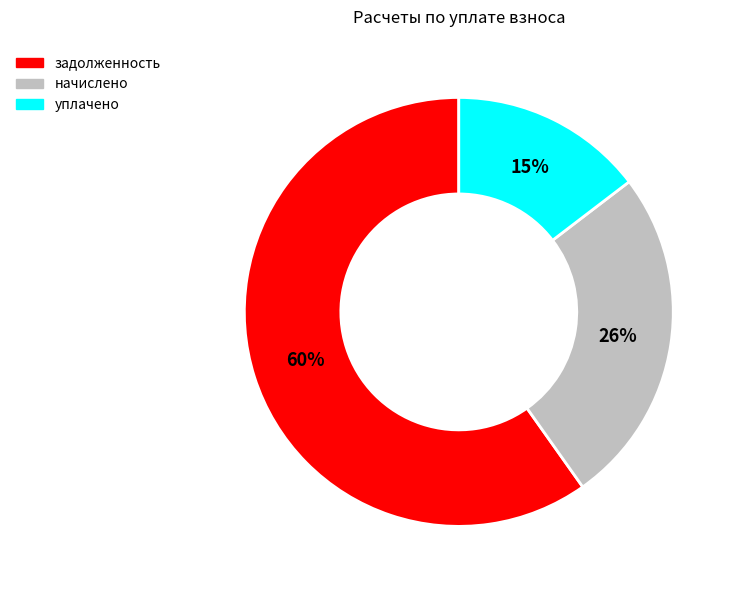

Which slice is the smallest?

уплачено